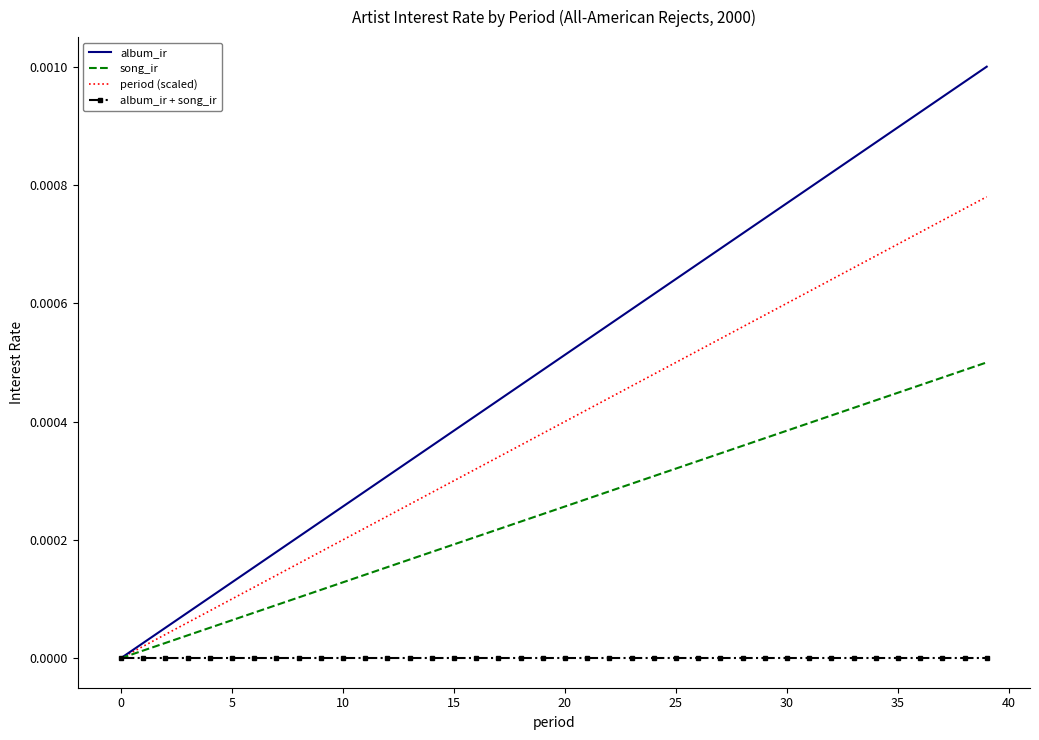

Which series has the largest range (max minus min)?

album_ir